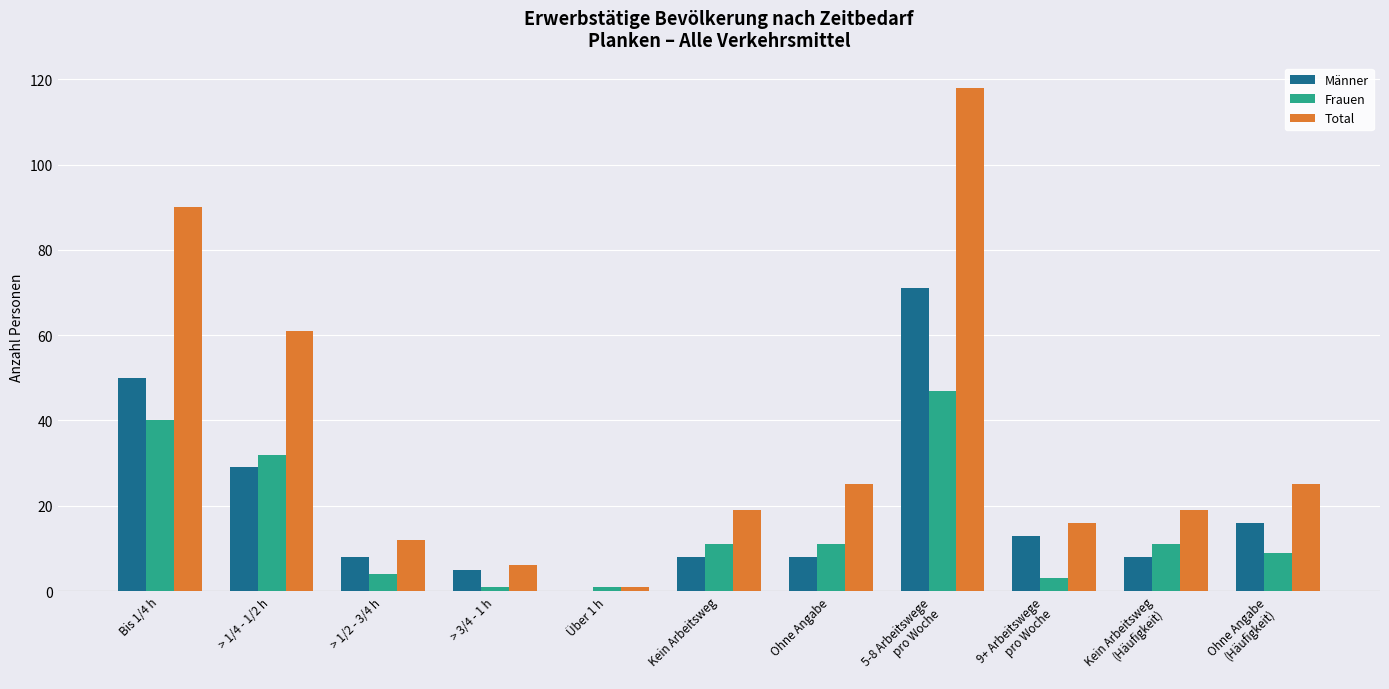

Are the bars grouped side by side (vs. stacked)?

Yes